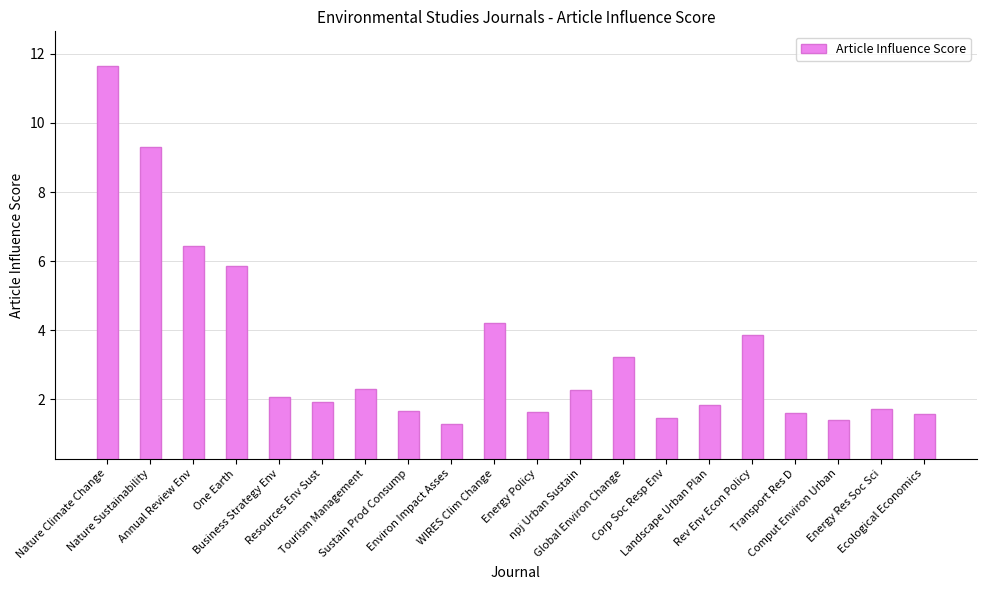

What is the greatest value displayed?

11.7